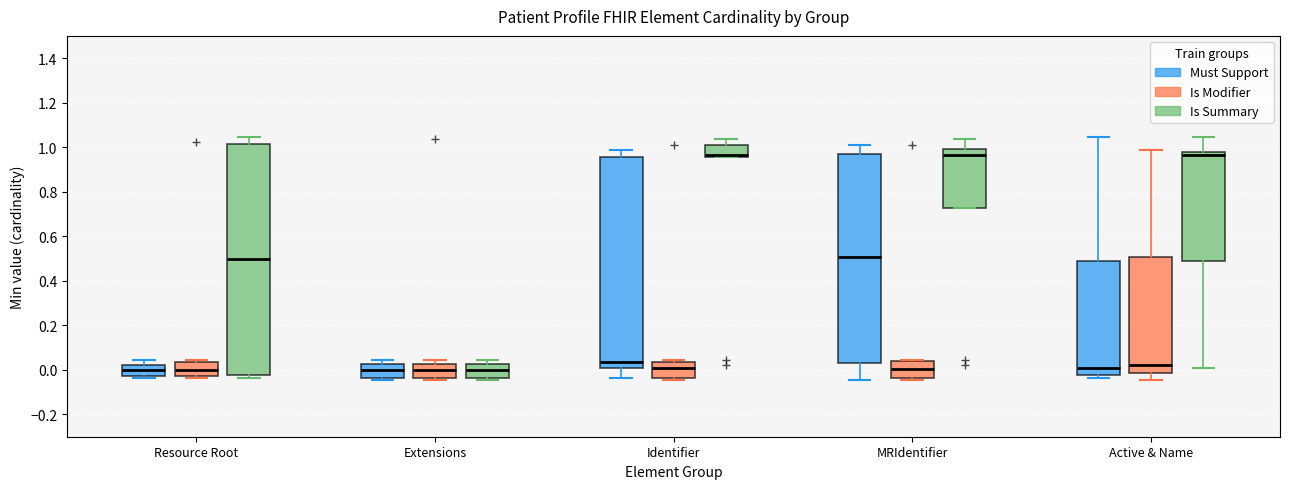

Reading left to right, transcribe this box plot: for each box, give where its median line is, the range the box spans, and where its two whiskers end, as read against the y-axis. The values are not printed on the chart, so give them approximately, as read against the axis.

Resource Root (Must Support): median 0.00, box -0.02 to 0.02, whiskers -0.04 to 0.04
Resource Root (Is Modifier): median 0.00, box -0.02 to 0.04, whiskers -0.04 to 0.04 (just above the box's upper edge)
Resource Root (Is Summary): median 0.50, box -0.02 to 1.02, whiskers -0.04 to 1.04
Extensions (Must Support): median 0.00, box -0.04 to 0.02, whiskers -0.04 (just below the box's lower edge) to 0.04
Extensions (Is Modifier): median 0.00, box -0.04 to 0.02, whiskers -0.04 (just below the box's lower edge) to 0.04
Extensions (Is Summary): median 0.00, box -0.04 to 0.02, whiskers -0.04 (just below the box's lower edge) to 0.04
Identifier (Must Support): median 0.04, box 0.02 to 0.96, whiskers -0.04 to 0.98
Identifier (Is Modifier): median 0.02, box -0.04 to 0.04, whiskers -0.04 (just below the box's lower edge) to 0.04 (just above the box's upper edge)
Identifier (Is Summary): median 0.96 (just above the box's lower edge), box 0.96 to 1.00, whiskers 0.96 to 1.04
MRIdentifier (Must Support): median 0.50, box 0.04 to 0.98, whiskers -0.04 to 1.00
MRIdentifier (Is Modifier): median 0.00, box -0.04 to 0.04, whiskers -0.04 (just below the box's lower edge) to 0.04 (just above the box's upper edge)
MRIdentifier (Is Summary): median 0.96, box 0.72 to 1.00, whiskers 0.72 to 1.04
Active & Name (Must Support): median 0.00, box -0.02 to 0.48, whiskers -0.04 to 1.04
Active & Name (Is Modifier): median 0.02, box -0.02 to 0.50, whiskers -0.04 to 0.98
Active & Name (Is Summary): median 0.96, box 0.48 to 0.98, whiskers 0.00 to 1.04